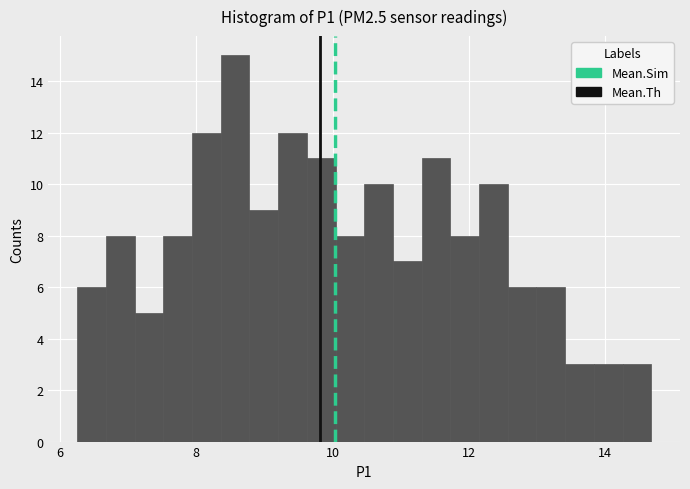

Read against the x-axis, roughly where is the centre of the tallest bar?

8.6